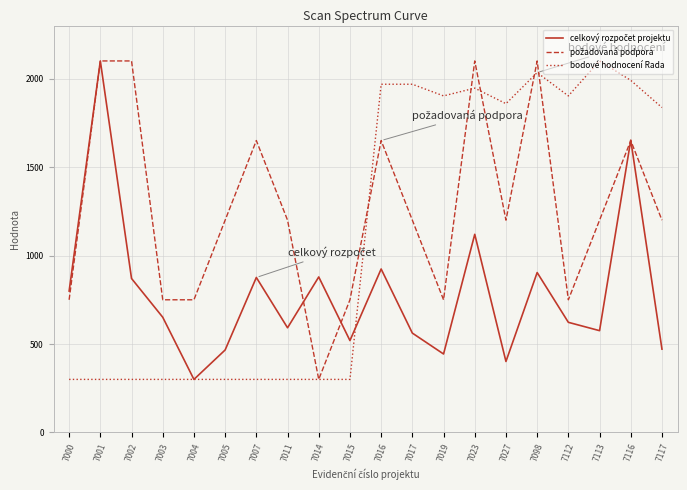

At how many categories does at least one series exceed 401?

20